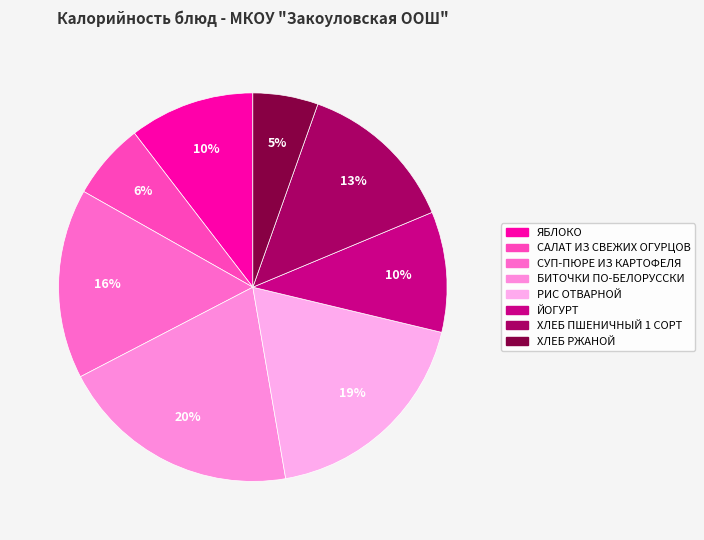

What percentage do ХЛЕБ РЖАНОЙ and БИТОЧКИ ПО-БЕЛОРУССКИ together represent?

25.5%